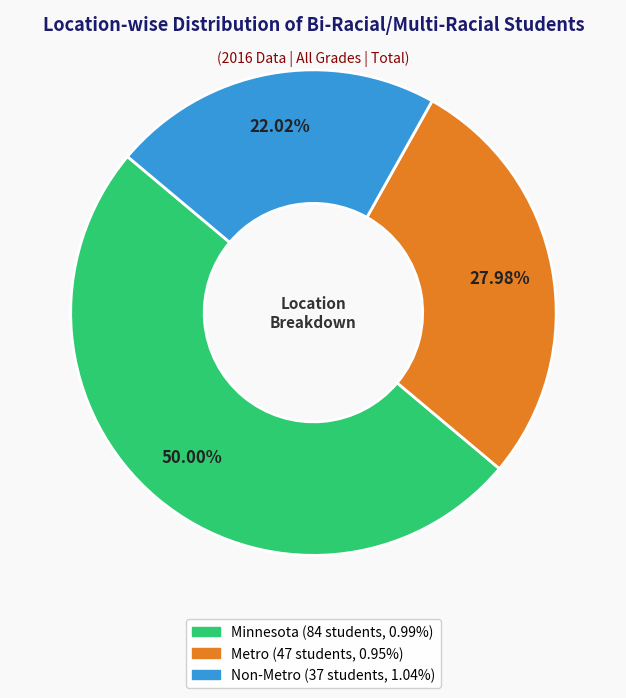

True or false: Non-Metro accounts for 22% of the total.

True